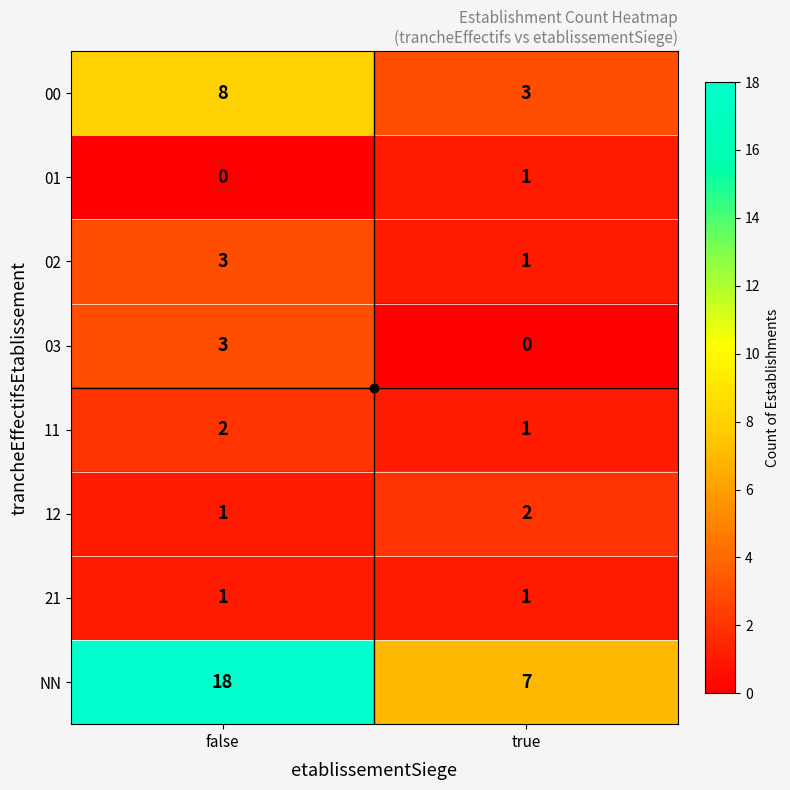

At how many categories does at least one series exceed 13?

1